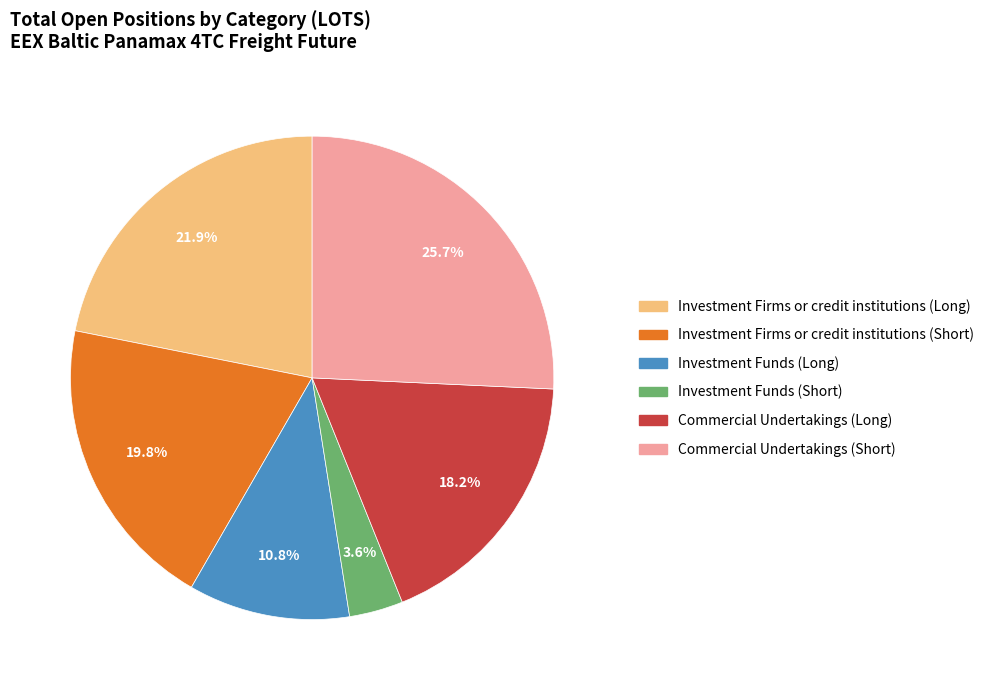

To the nearest percent, what portion does Investment Firms or credit institutions (Long) represent?

22%